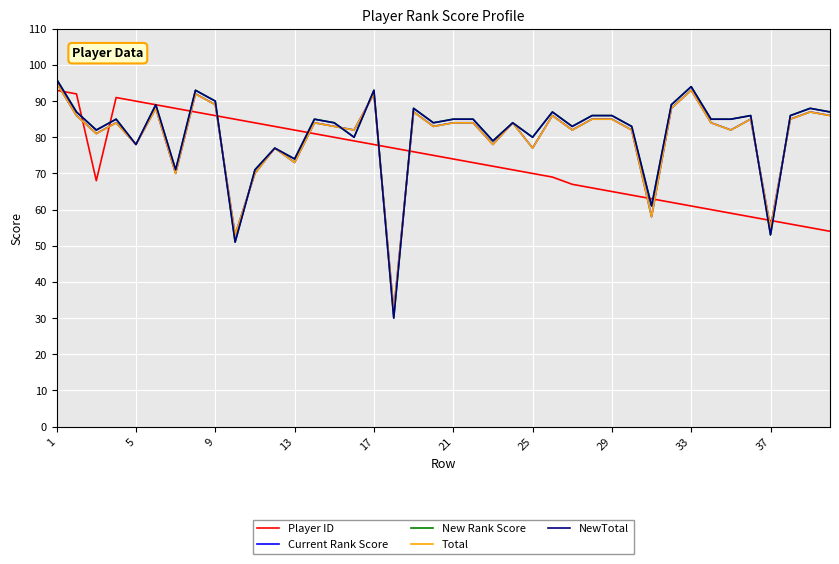

Which series has the widest spread of values?

New Rank Score